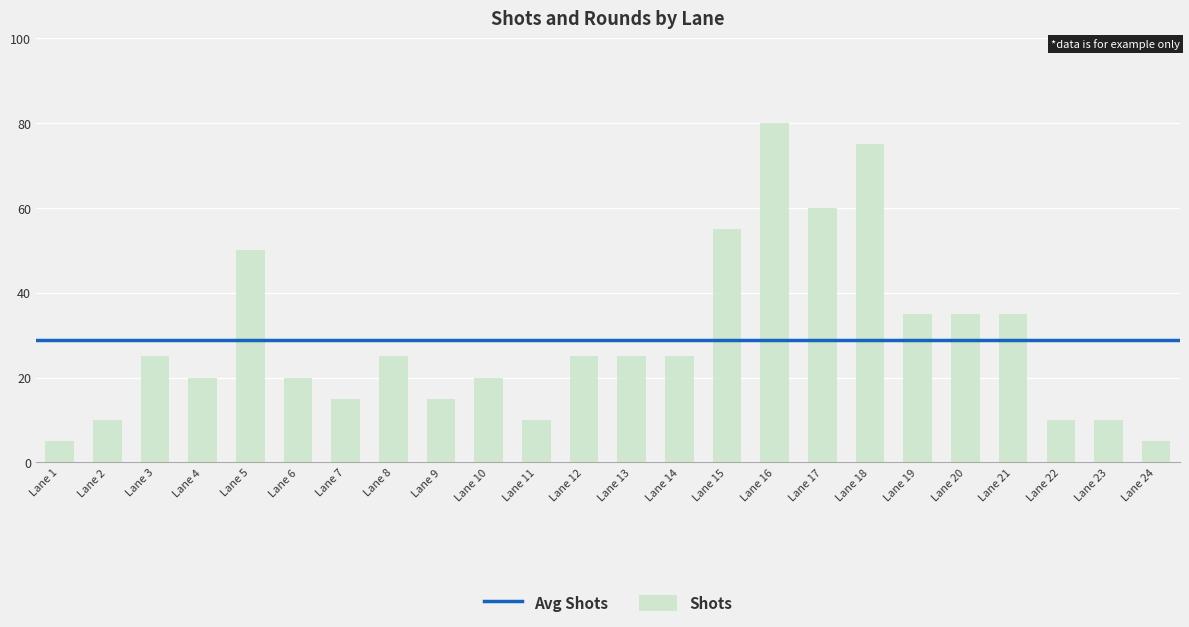

At which category does the chart reach its peak across all series?

Lane 16